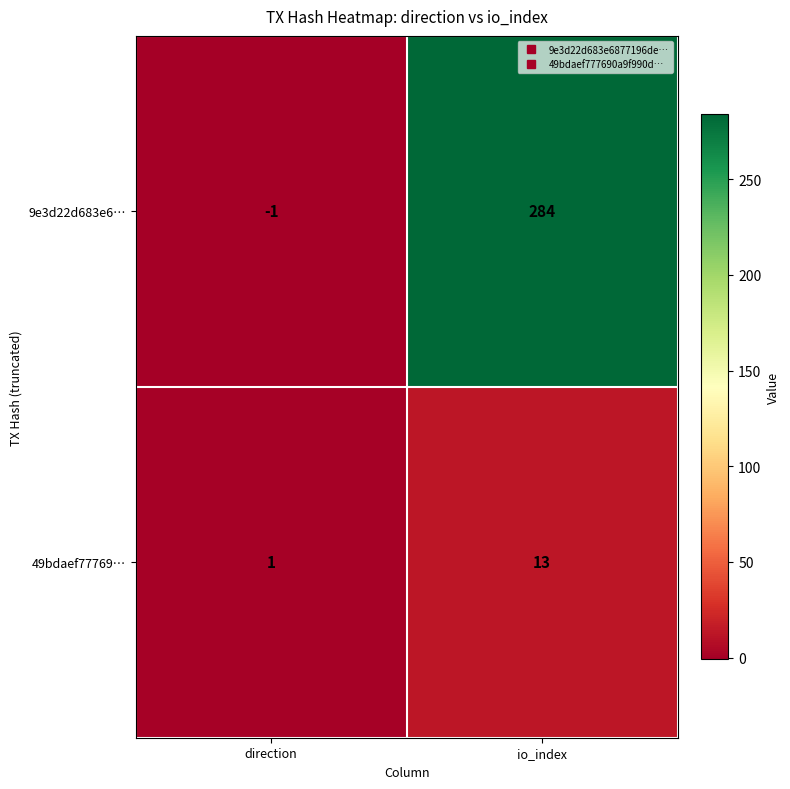

Rank the series at io_index from lowest to highest value.

49bdaef77769…, 9e3d22d683e6…